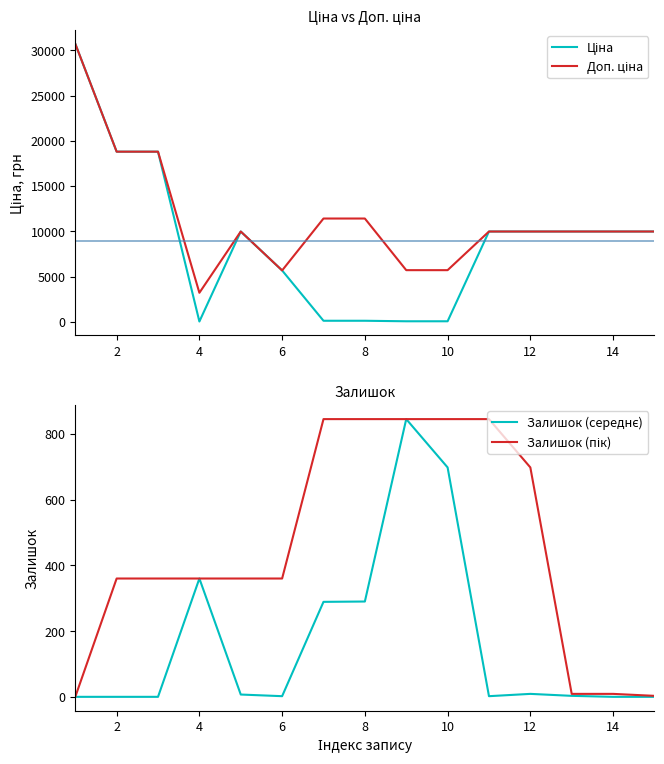

How many values in the Залишок (пік) series exceed 360?

6